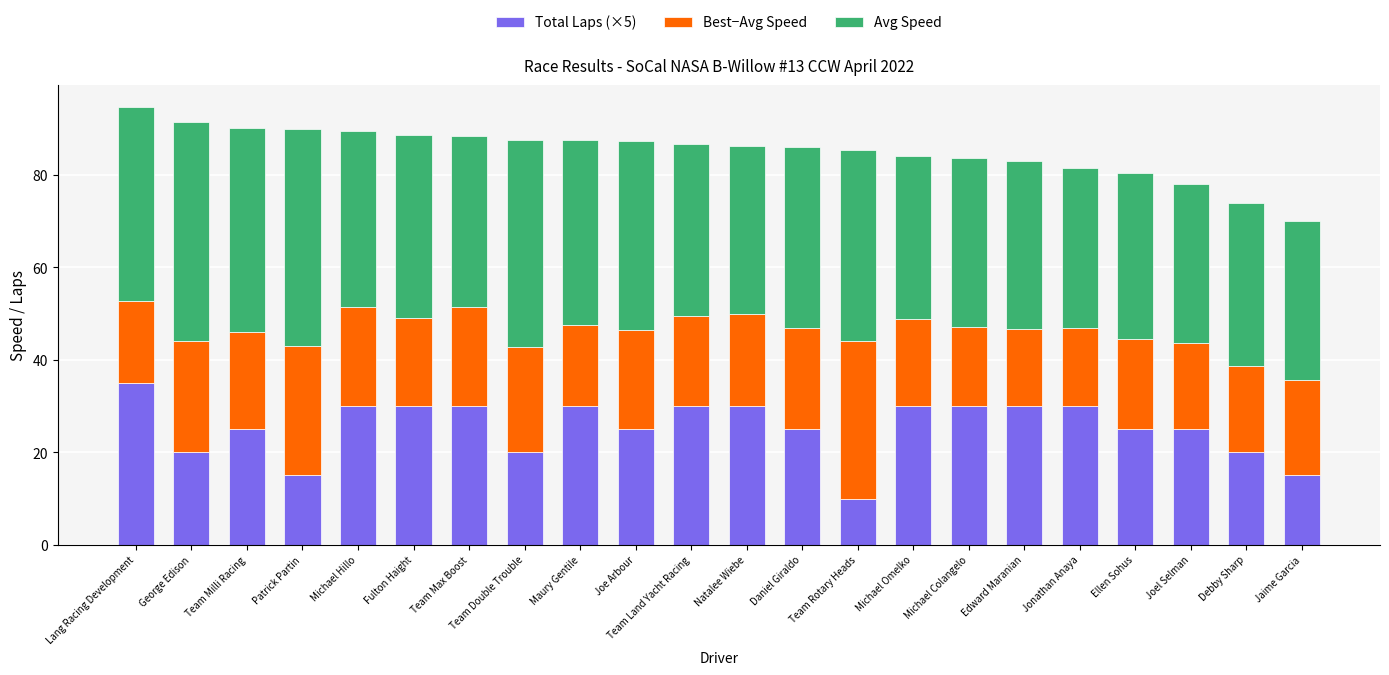

What is the total value across all series at Michael Omelko?

84.1